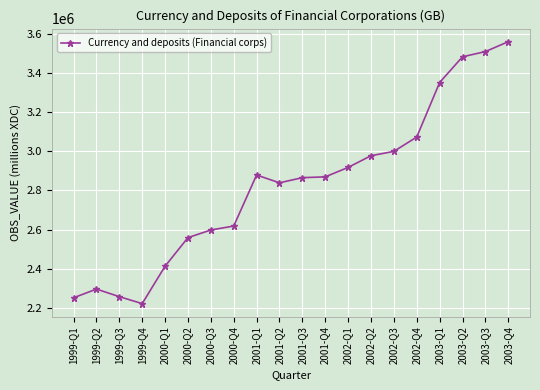

The chart shows a value of 2597744 at 2000-Q3. True or false?

True